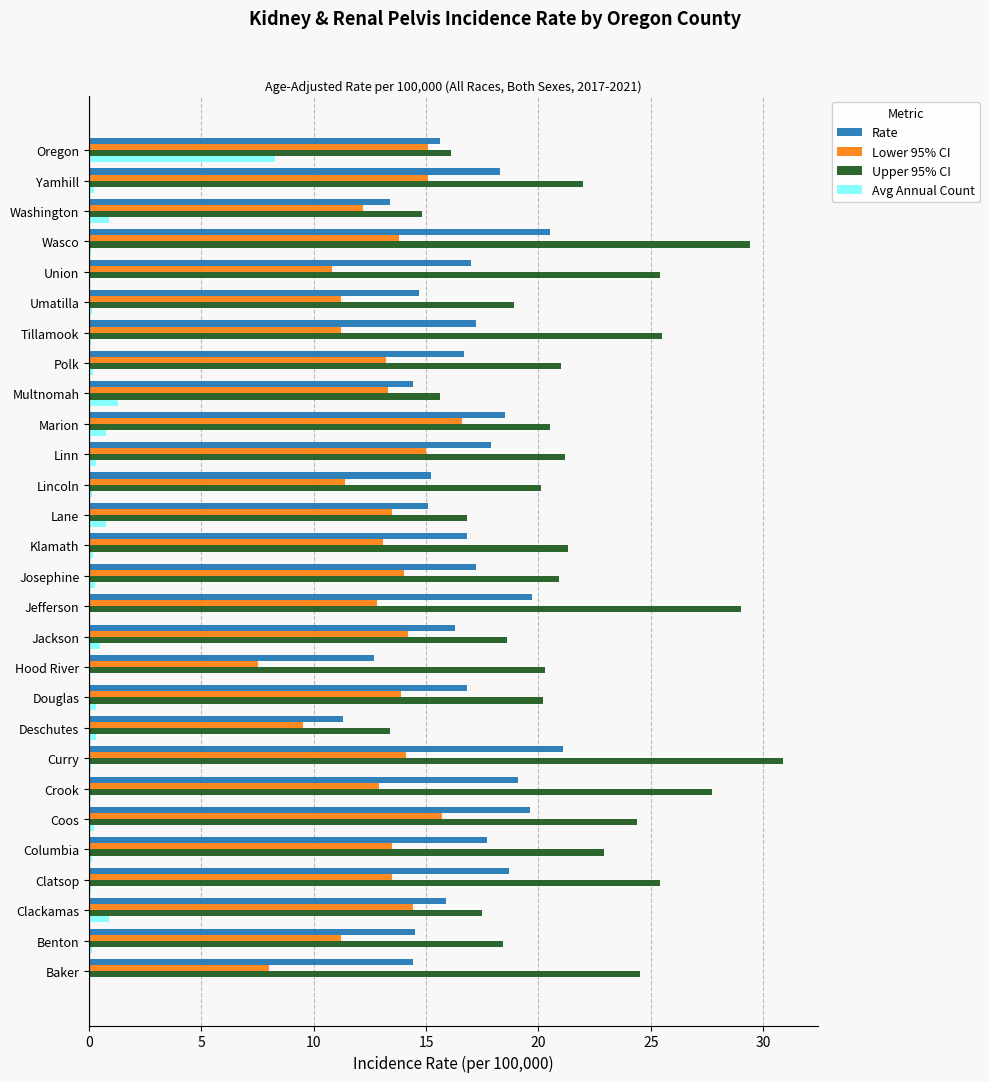

Count the number of categories in the chart.

28